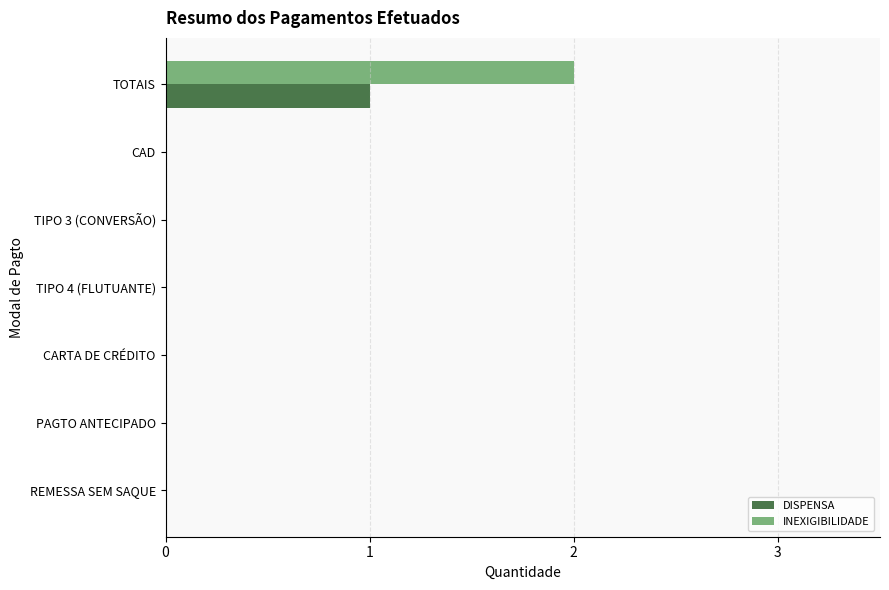

What is the sum of all DISPENSA values?

1